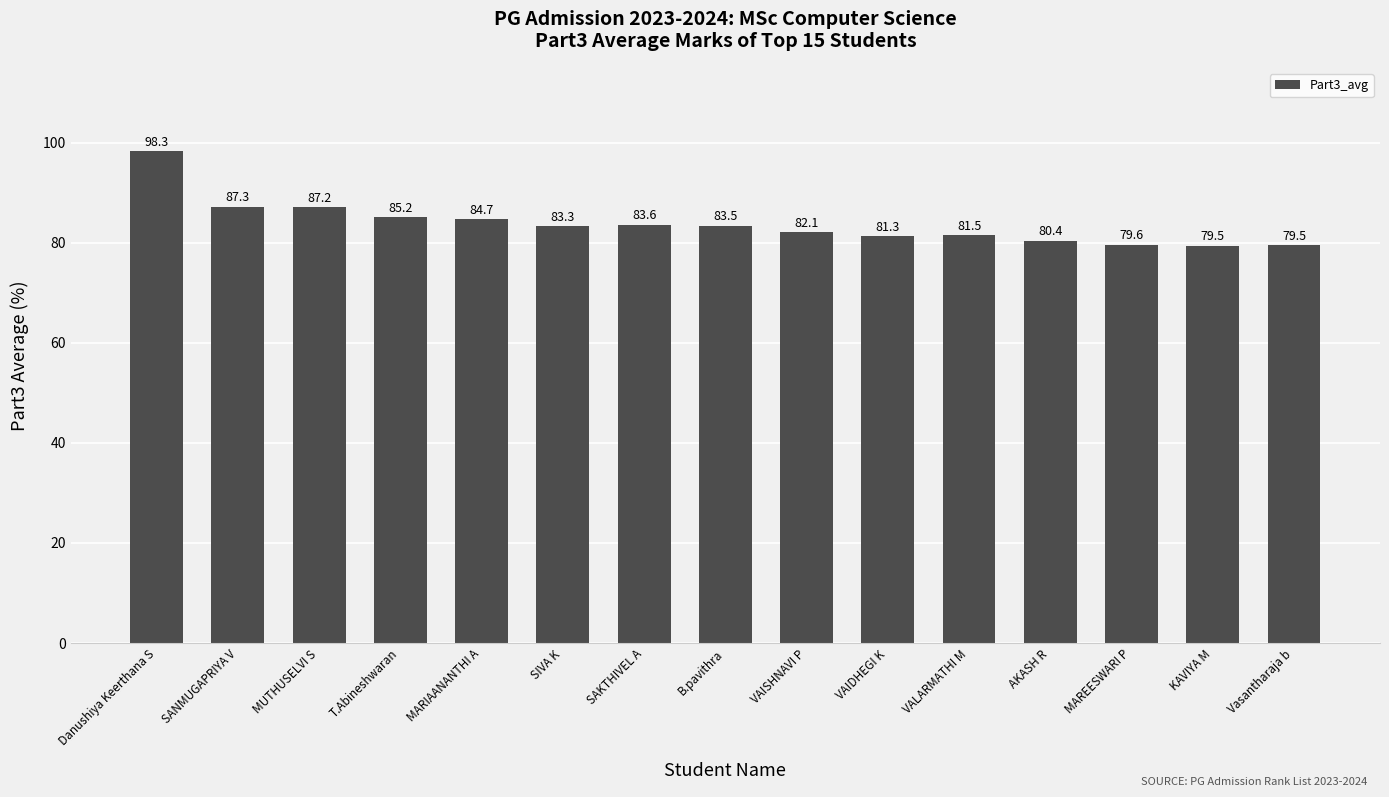

Which label corresponds to the largest value in the chart?

Danushiya Keerthana S